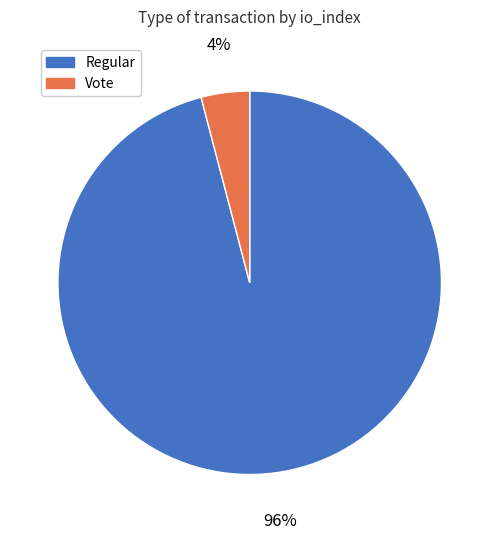

What percentage is the Vote slice, to the nearest percent?

4%